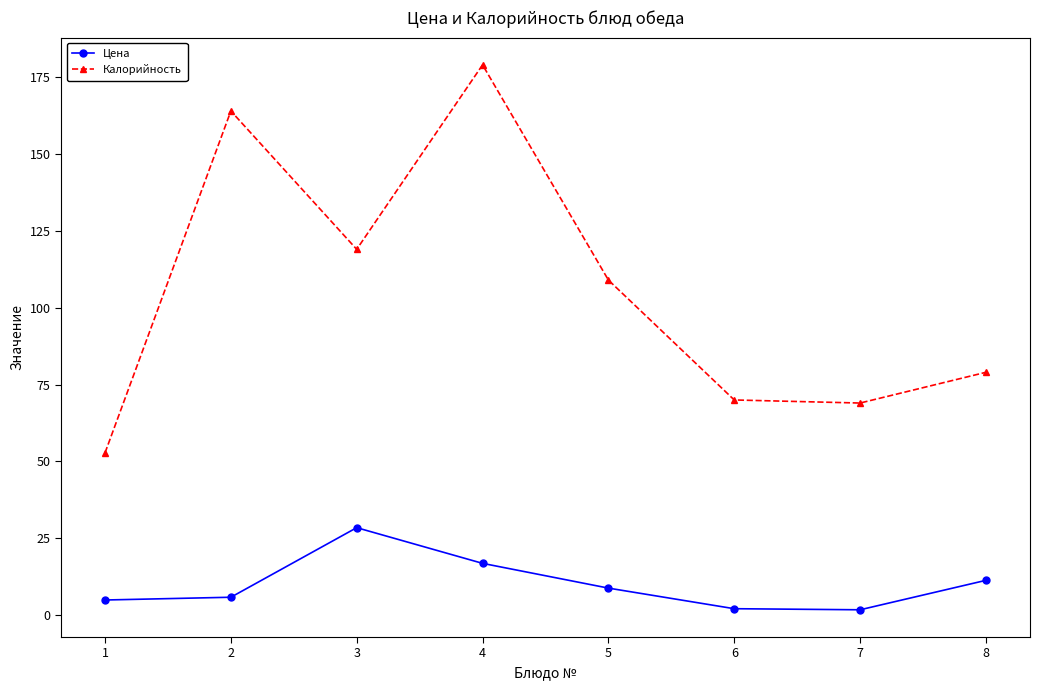

List the series in order of their peak value, lowest first.

Цена, Калорийность